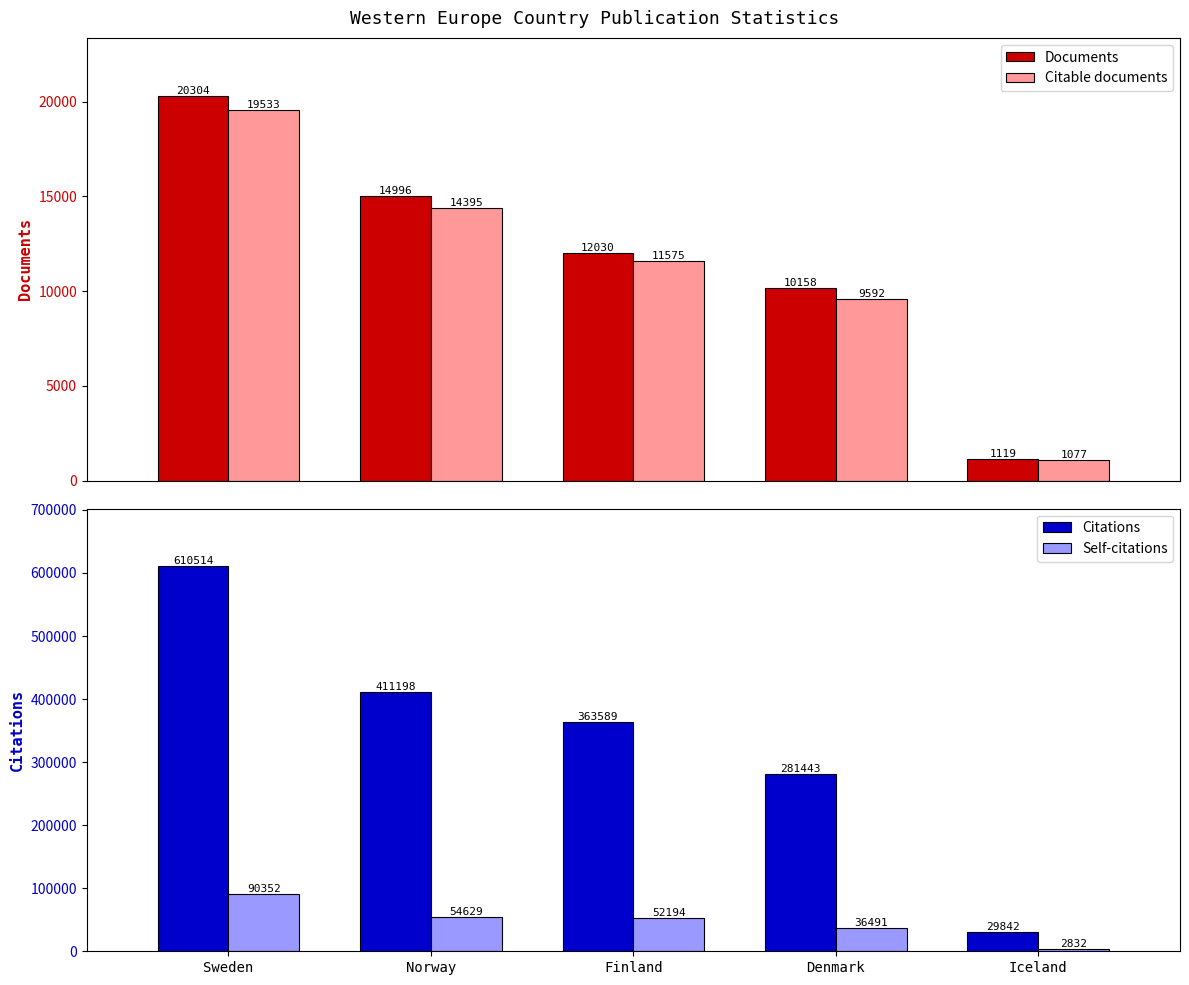

Count the number of categories in the chart.

5